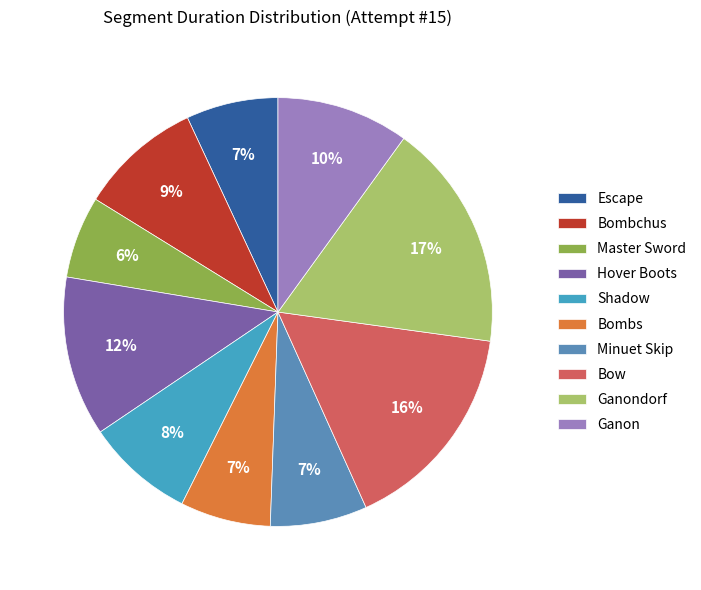

How many segments does this pie chart have?

10